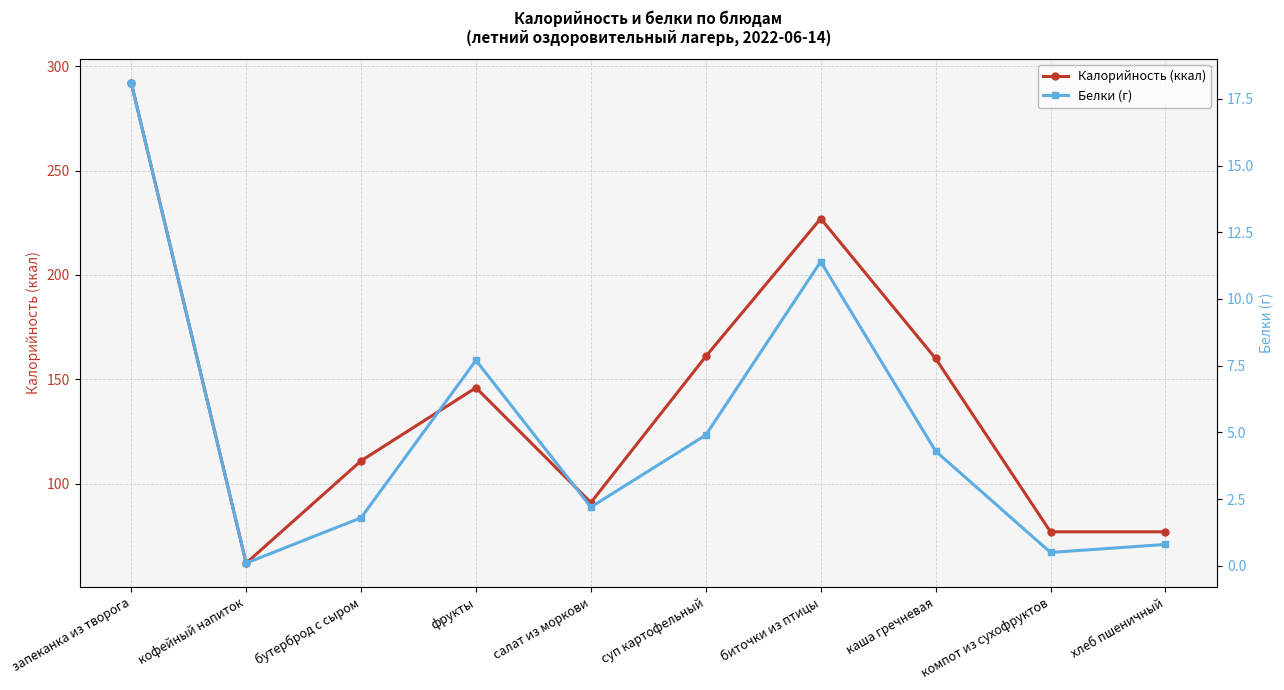

What is the difference between the second highest and minimum values in the Белки (г) series?

11.3